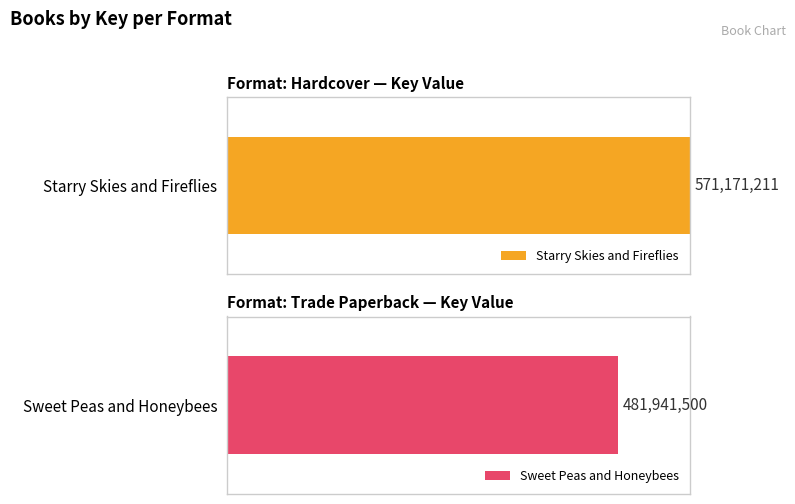

Does the chart contain stacked bars?

No